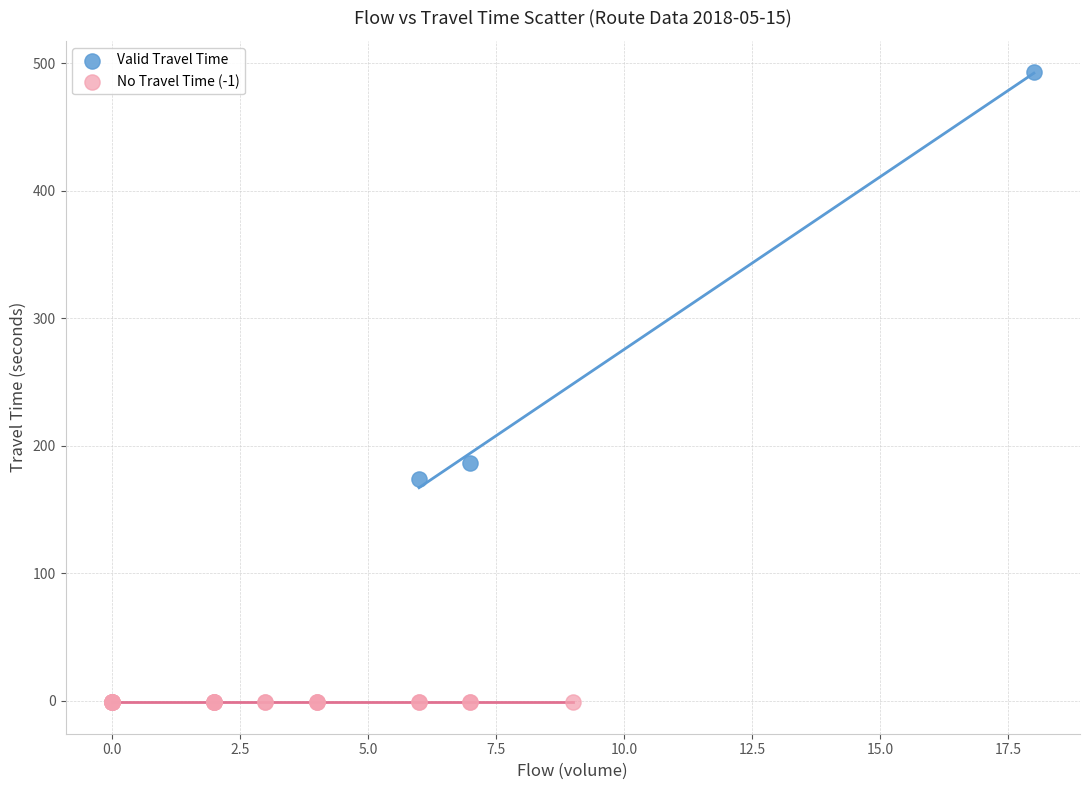

Which series reaches the minimum Y coordinate?

No Travel Time (-1)